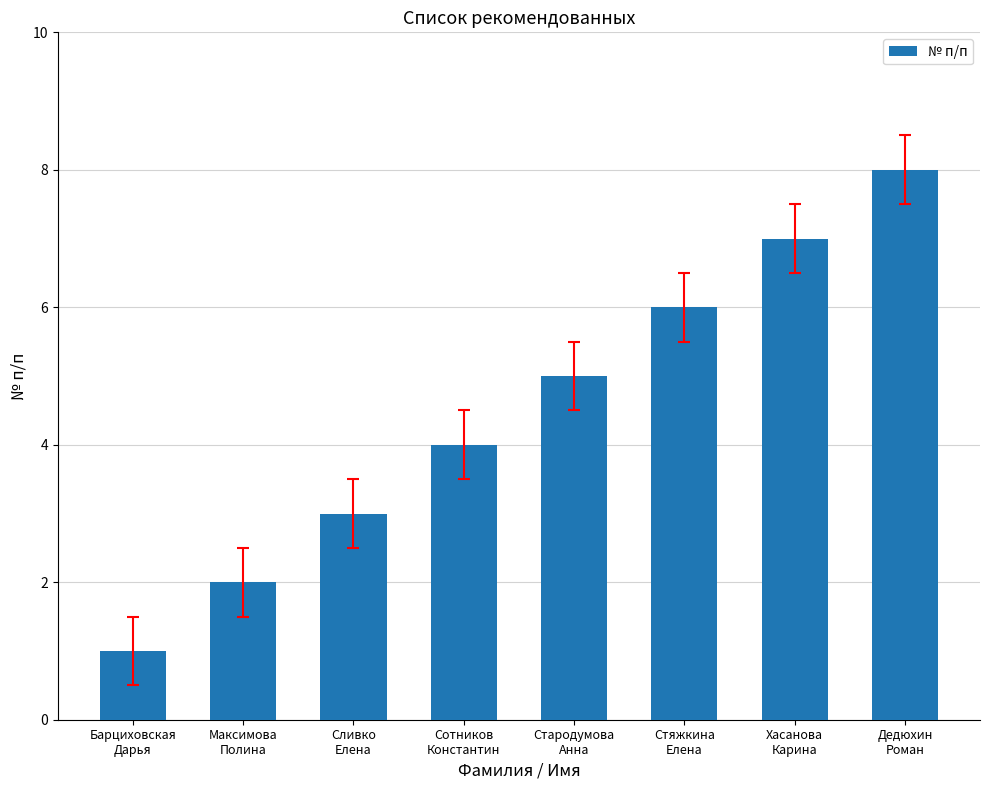

Are the bars horizontal?

No